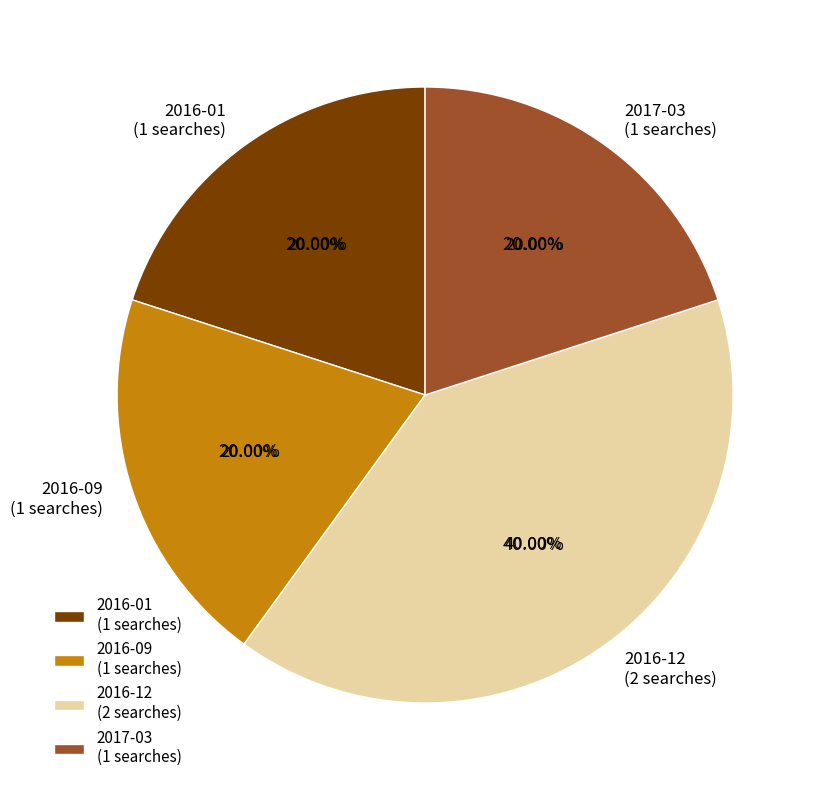

What percentage is the 2017-03 slice, to the nearest percent?

20%